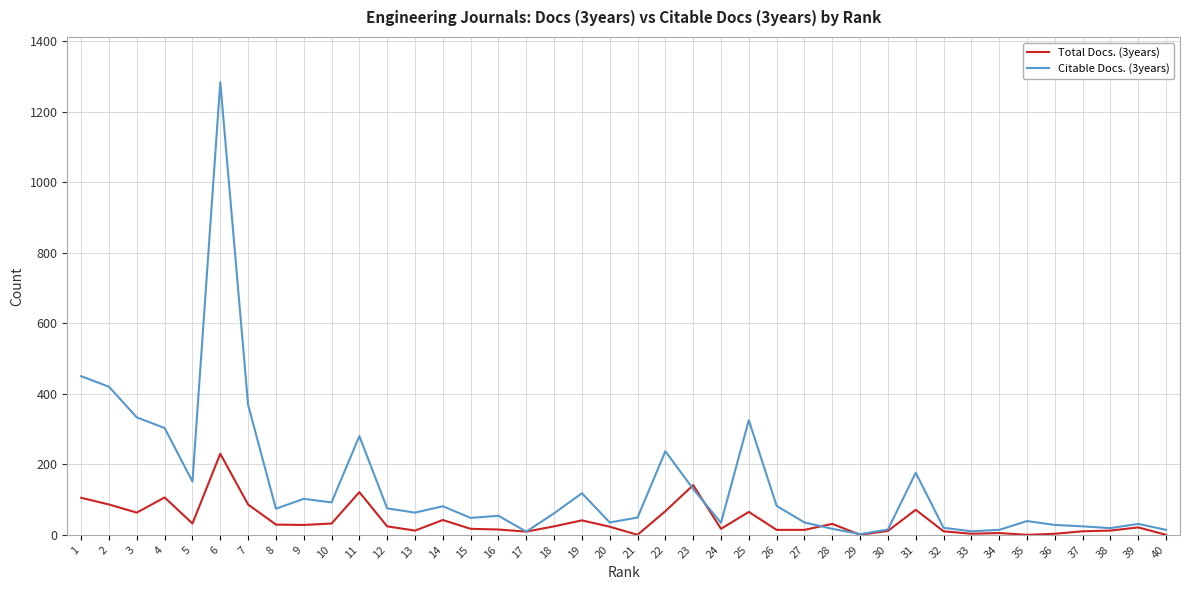

At which label does Citable Docs. (3years) first exceed 63?

1